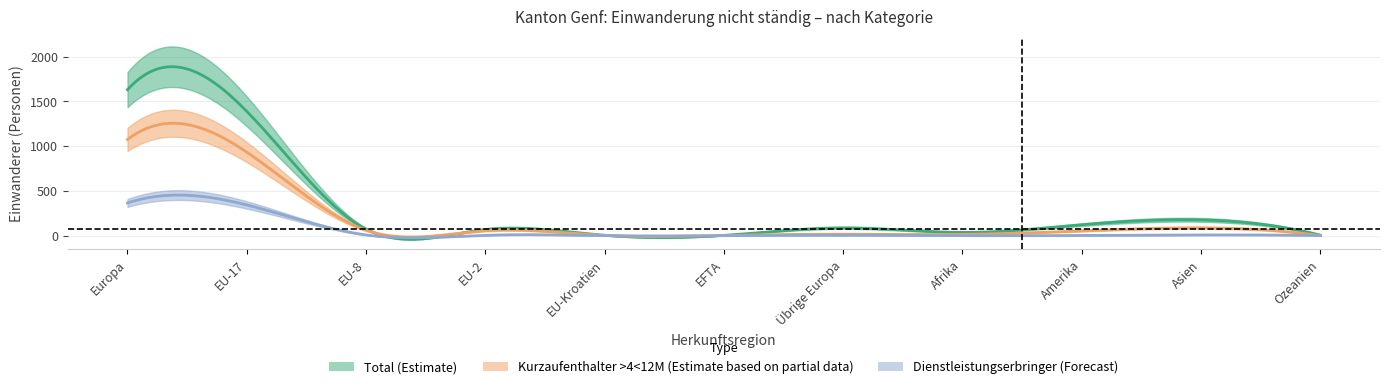

Is the value of Dienstleistungserbringer (Forecast) at EU-Kroatien greater than the value of Total (Estimate) at EFTA?

No